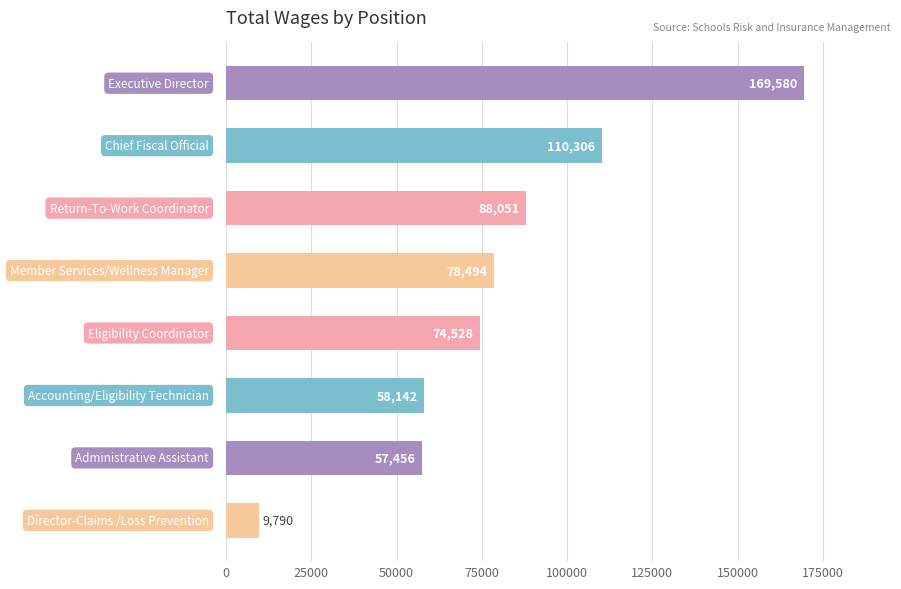

How many values are below 78494?

4